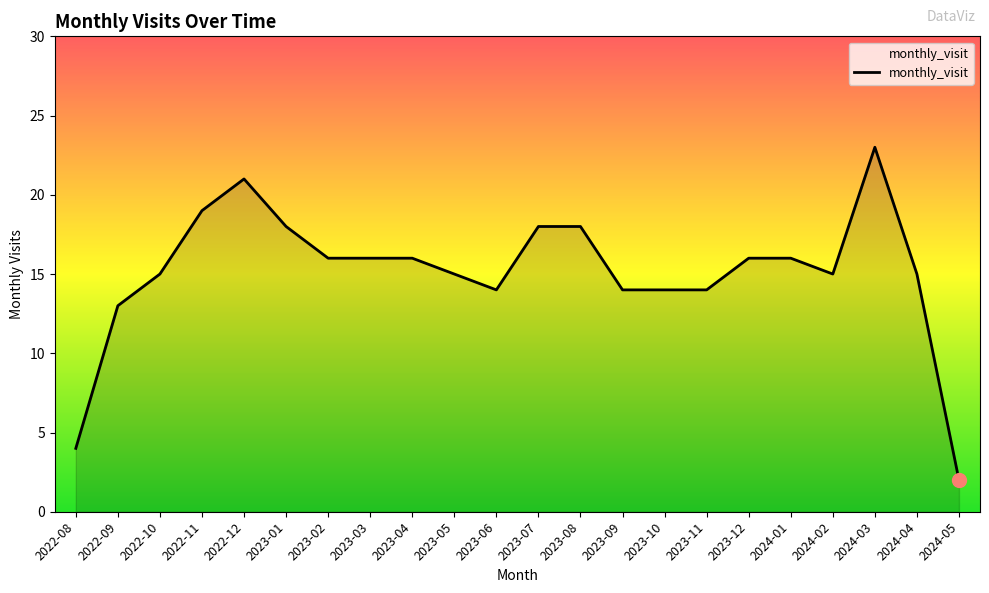

What is the average value?

15